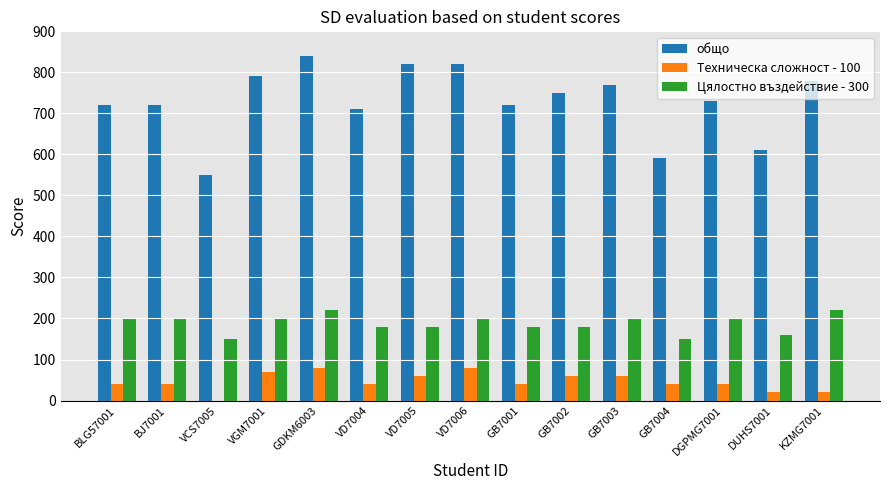

What is the sum of the общо values at VD7005 and VD7004?

1530